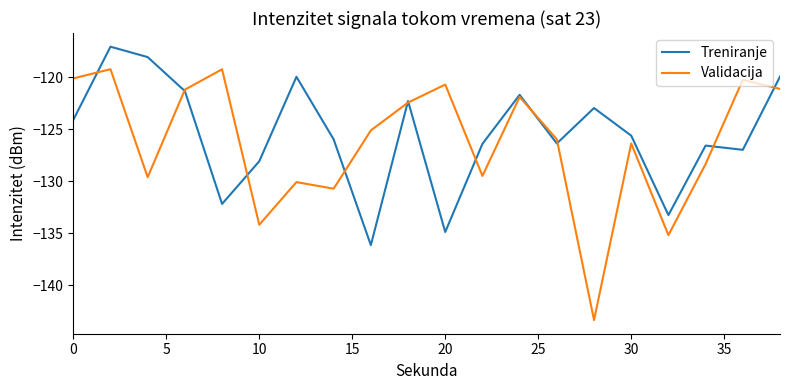

What is the highest value of the Validacija series?

-119.2